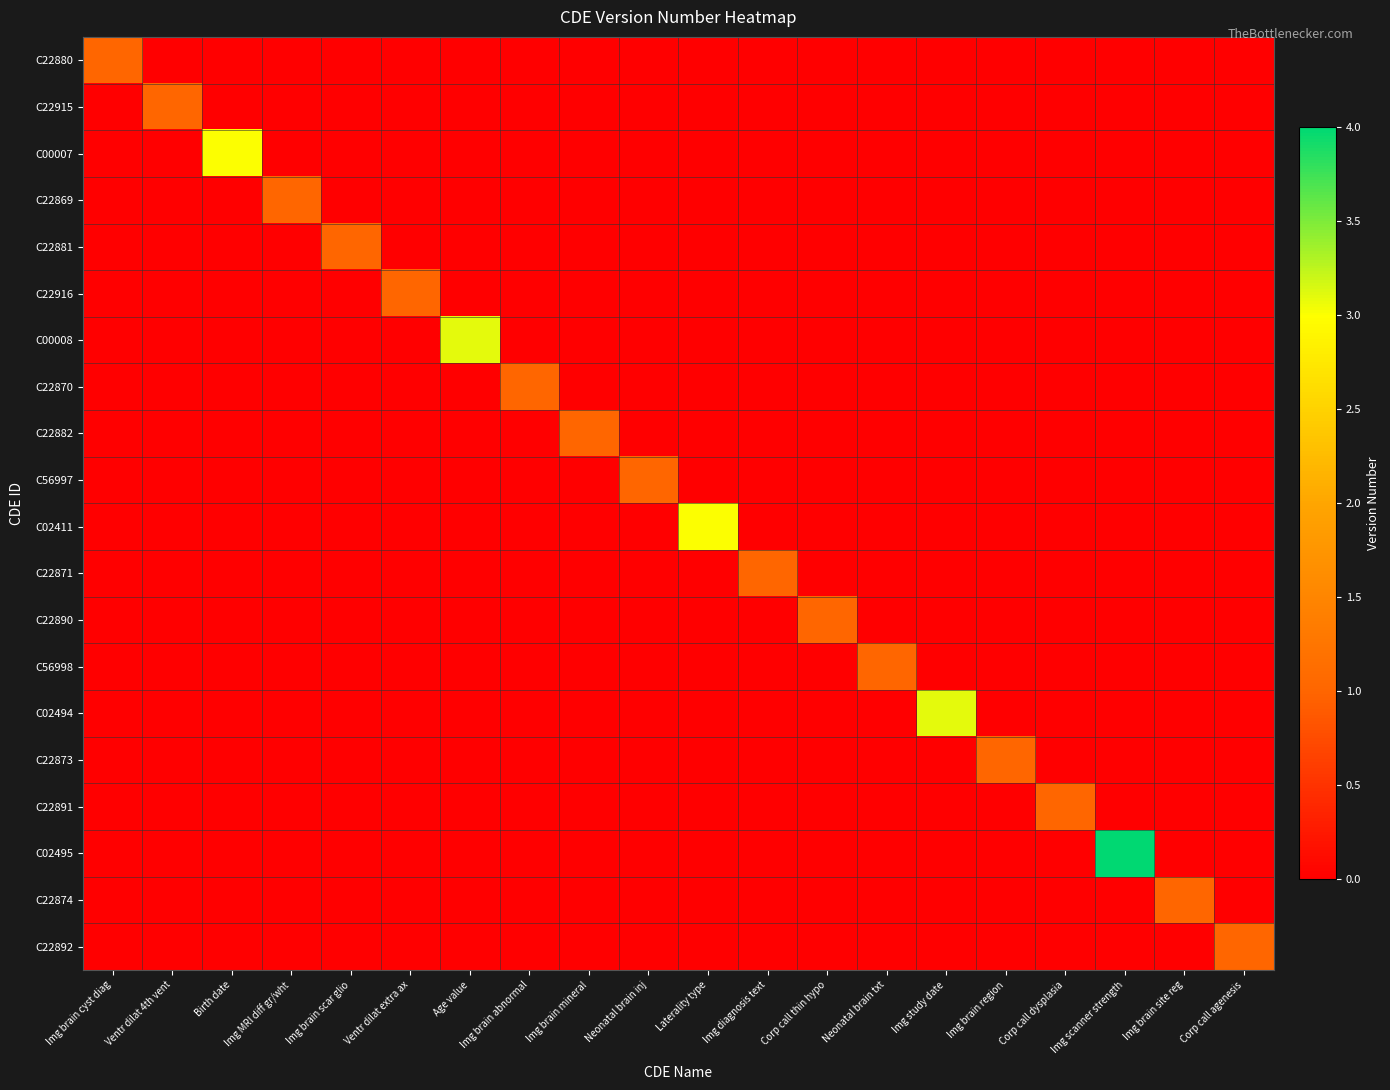

At Img brain cyst diag, list the series in order from largest to smallest.

C22880, C22915, C00007, C22869, C22881, C22916, C00008, C22870, C22882, C56997, C02411, C22871, C22890, C56998, C02494, C22873, C22891, C02495, C22874, C22892